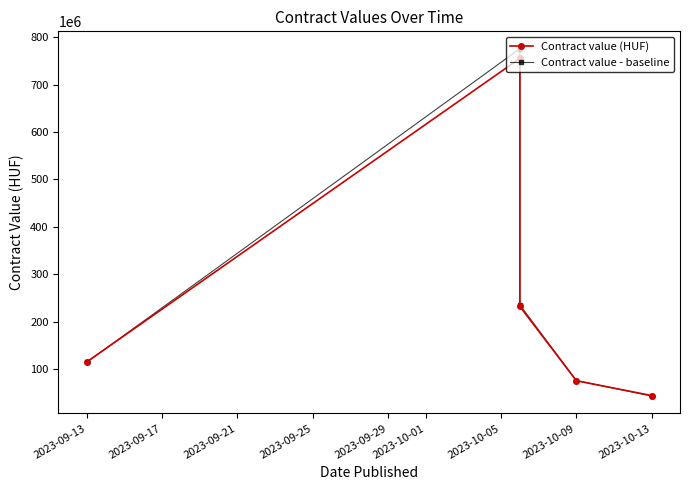

What is the spread (max minus min) of values at 2023-10-09?

445057.7